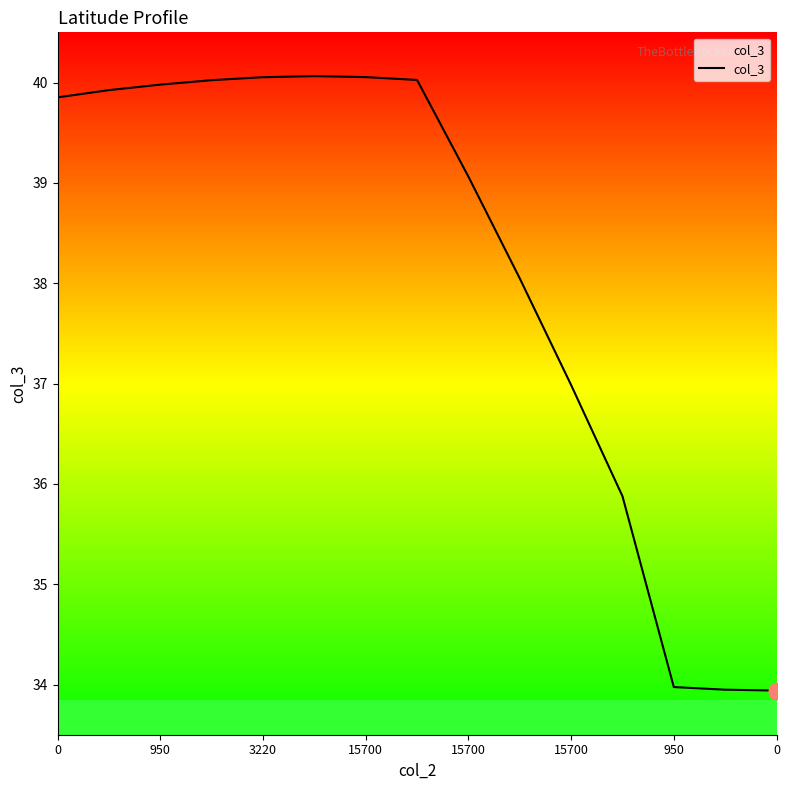

What is the difference between the maximum and minimum values?

6.1